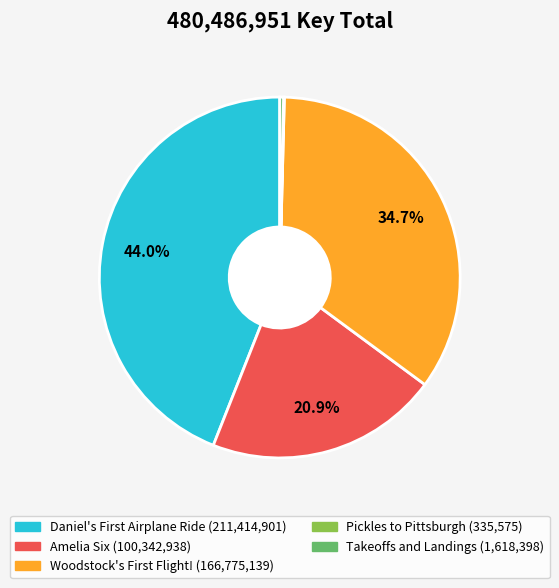

To the nearest percent, what is the average slice percentage?

20%